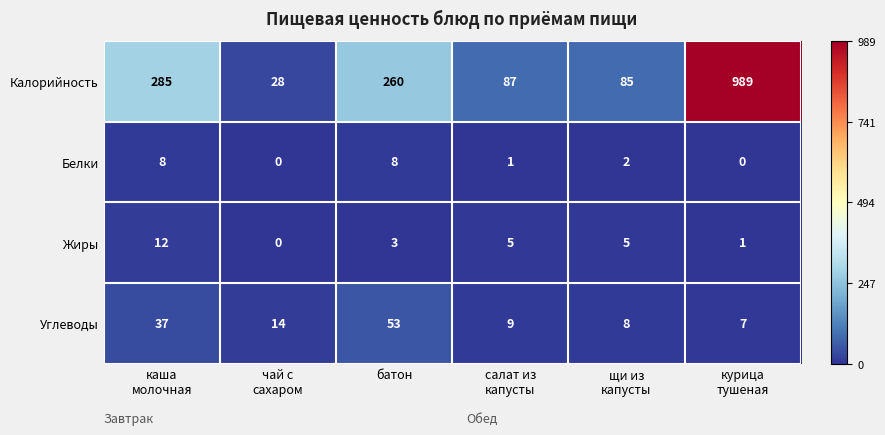

List the series in order of their peak value, lowest first.

Белки, Жиры, Углеводы, Калорийность